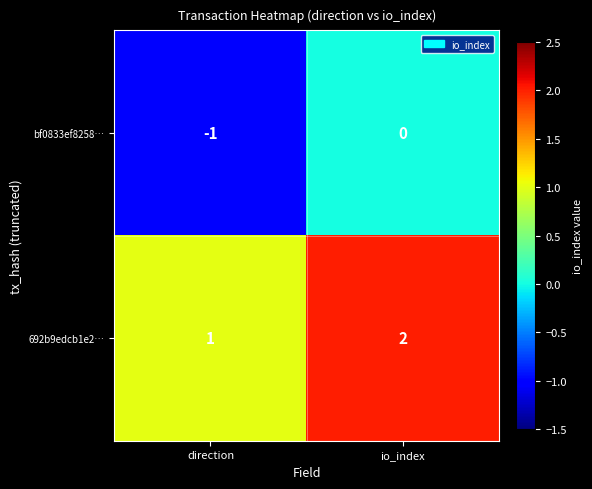

List the series in order of their peak value, lowest first.

bf0833ef8258…, 692b9edcb1e2…